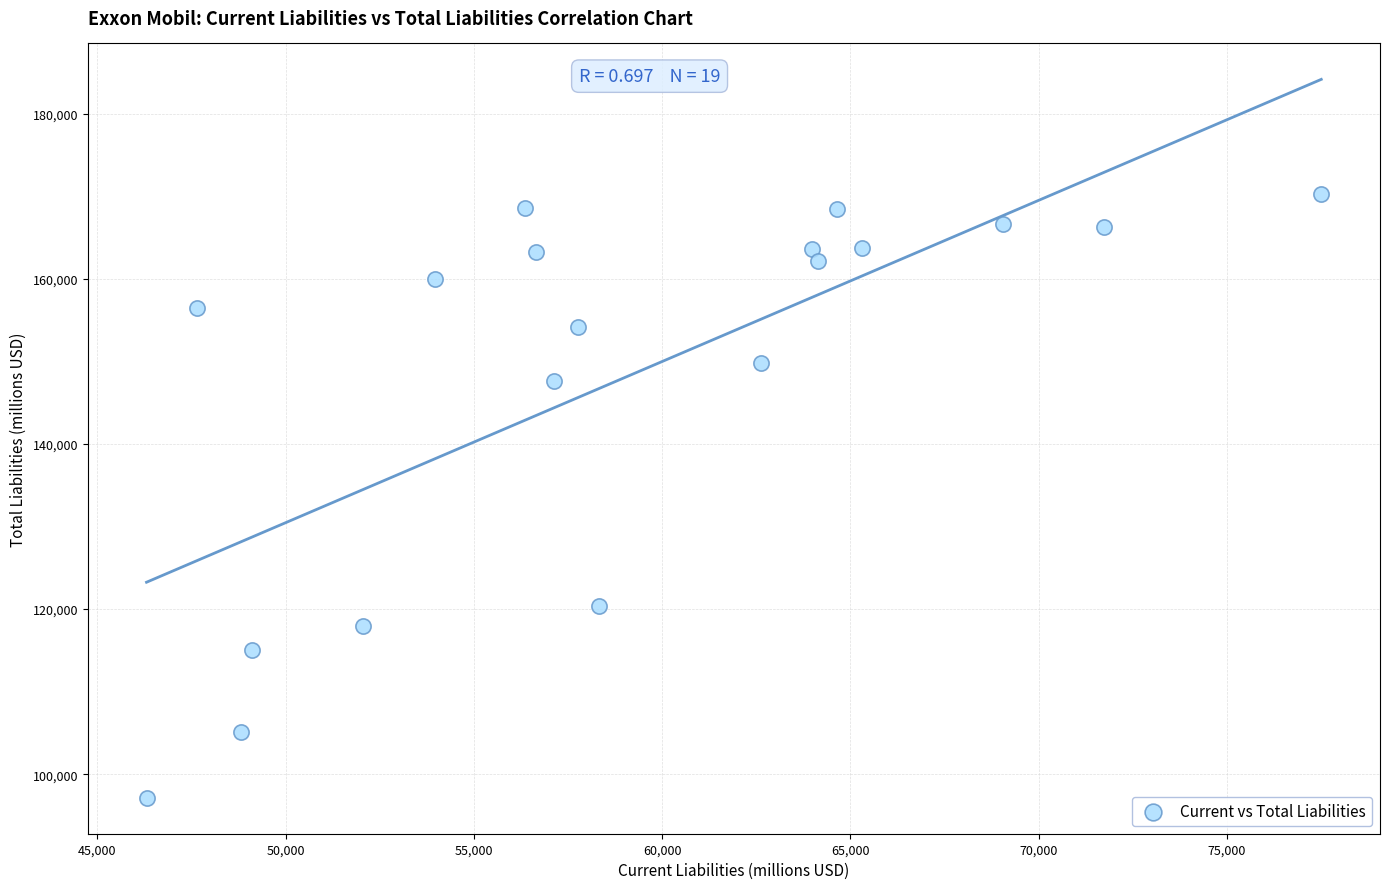

What is the range of Y values (max minus min)?

73159